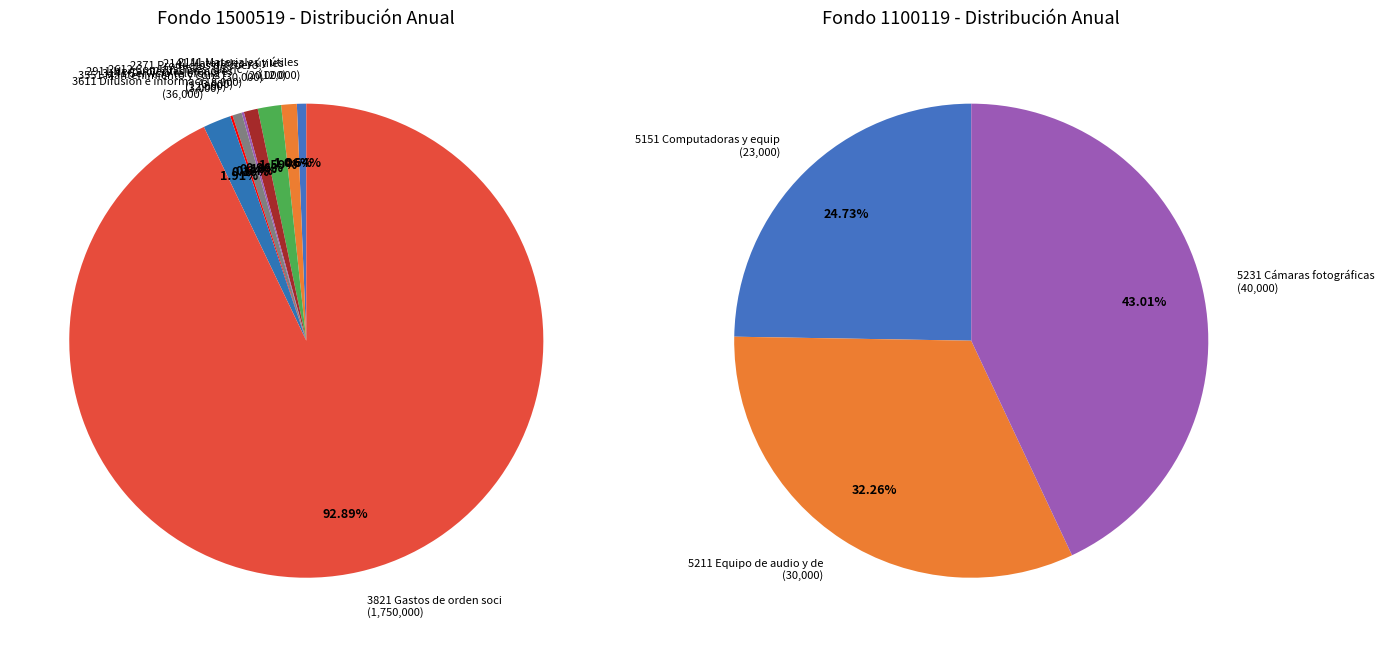

Does 3821 Gastos de orden social y cultural account for over 50% of the chart?

Yes